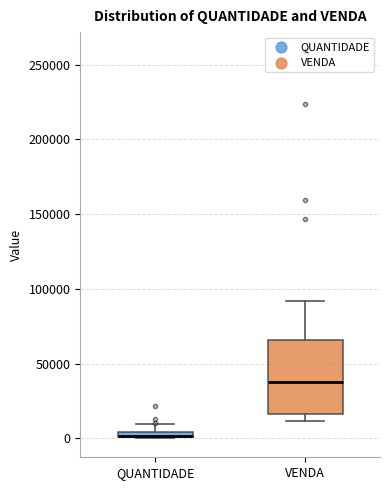

Which box is the tallest, from its lower edge to its upper edge?

VENDA